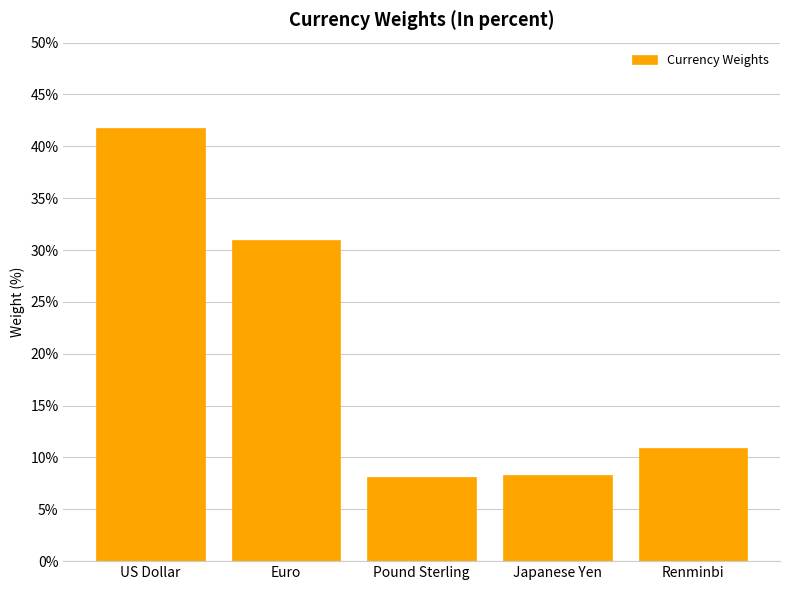

What is the greatest value displayed?

41.7